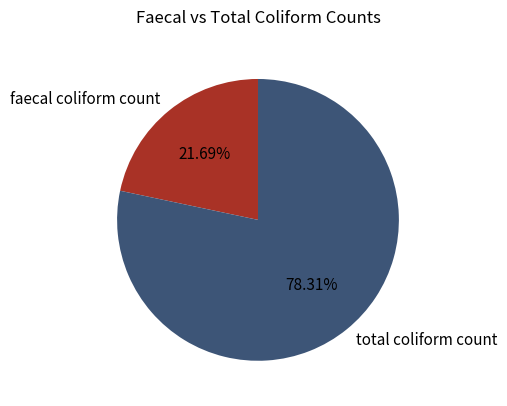

Approximately how many times larger is the value at faecal coliform count compared to total coliform count?

0.3